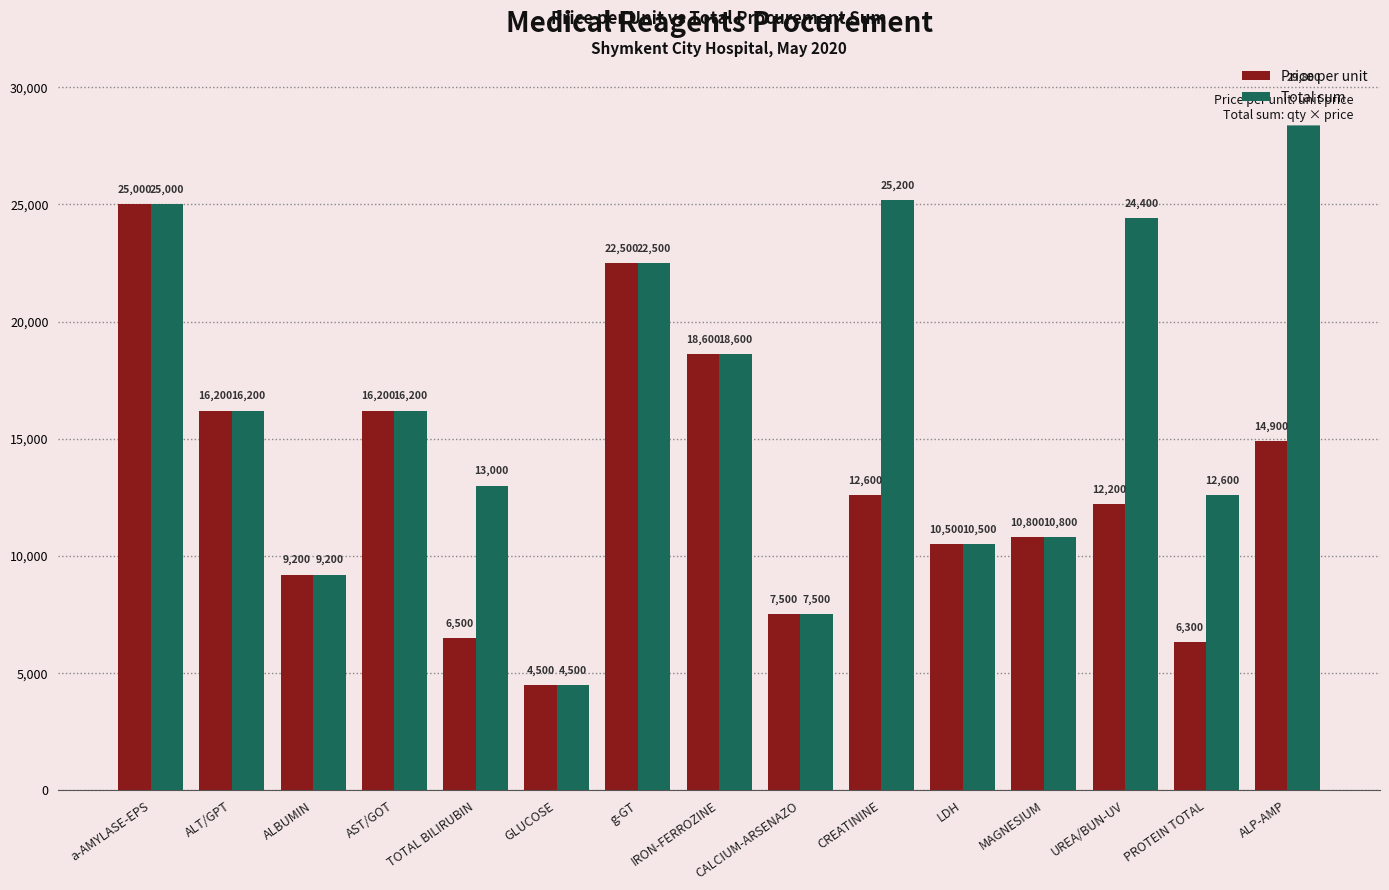

How many data points in Price per unit are less than 12200?

7